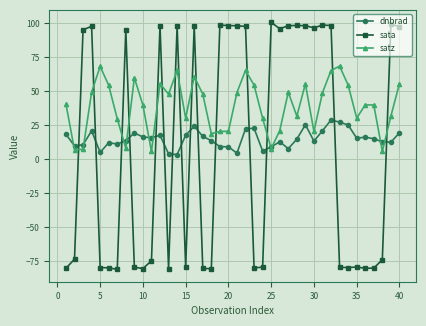

How many data points does each series have?

40